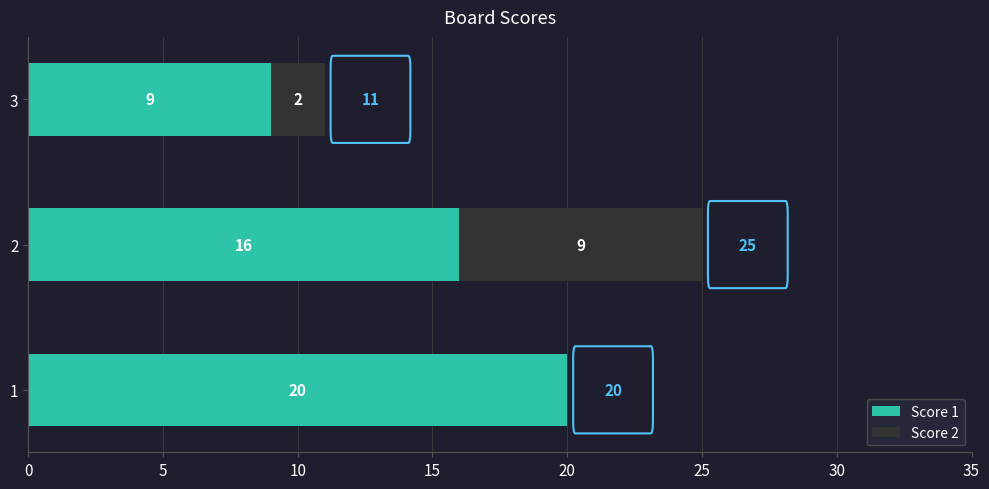

What is the maximum value for Score 1?

20